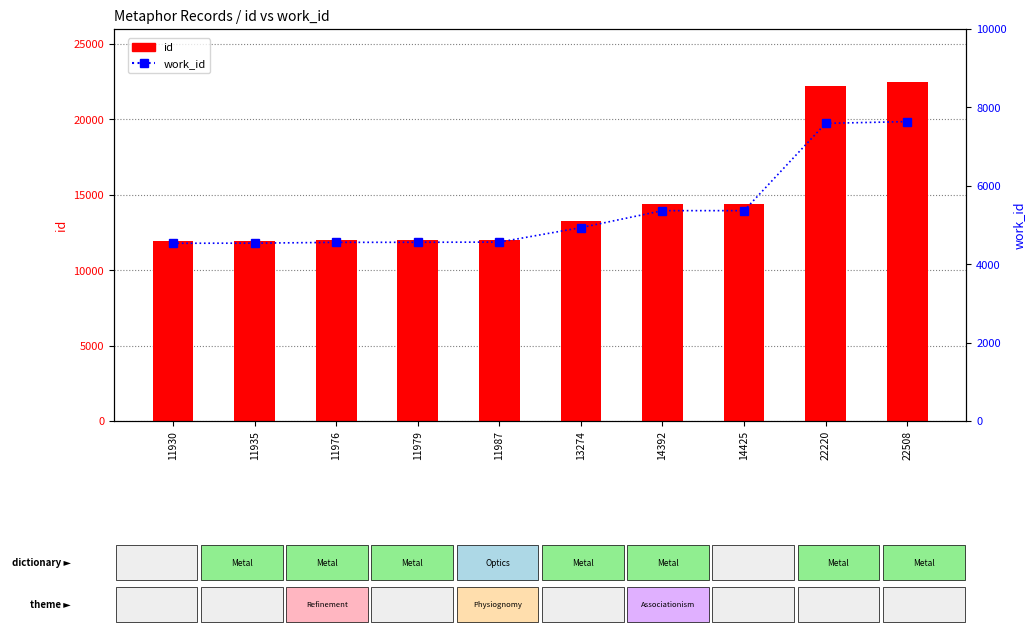

Is the value of id at 11930 greater than the value of work_id at 22508?

Yes